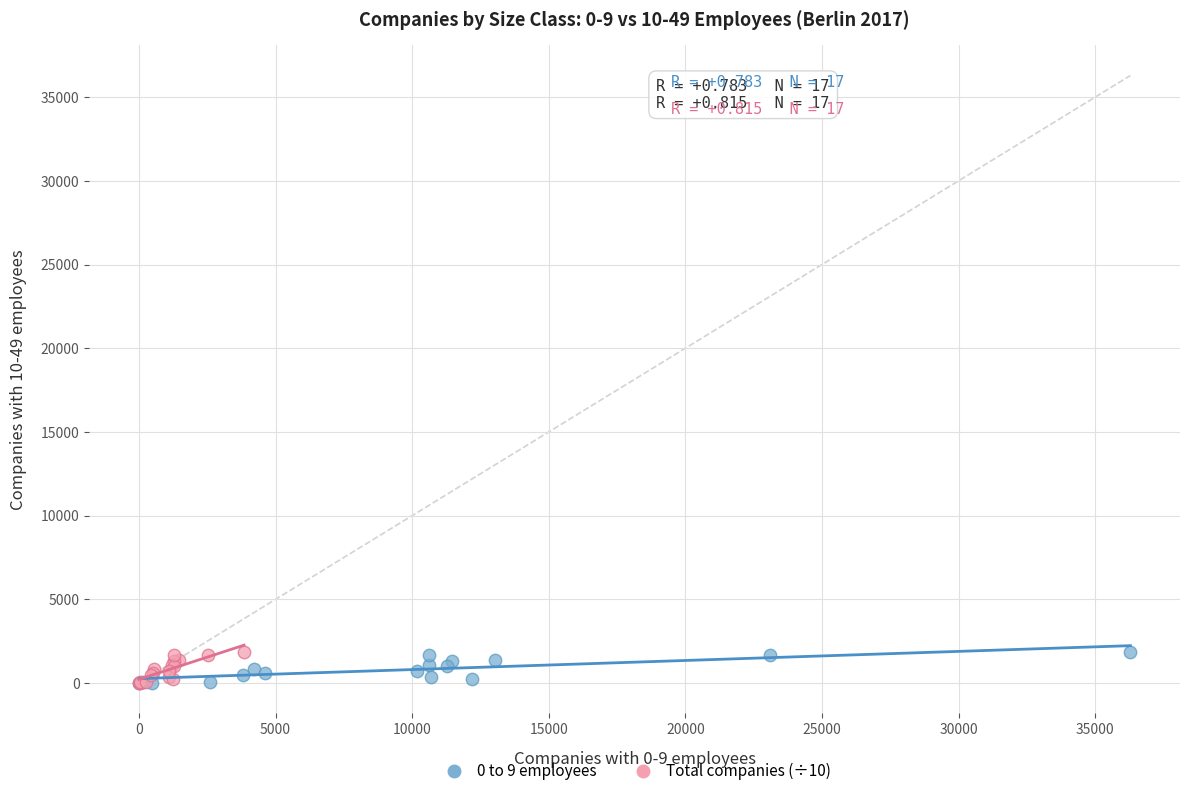

What are all the series names shown in the legend?

0 to 9 employees, Total companies (÷10)